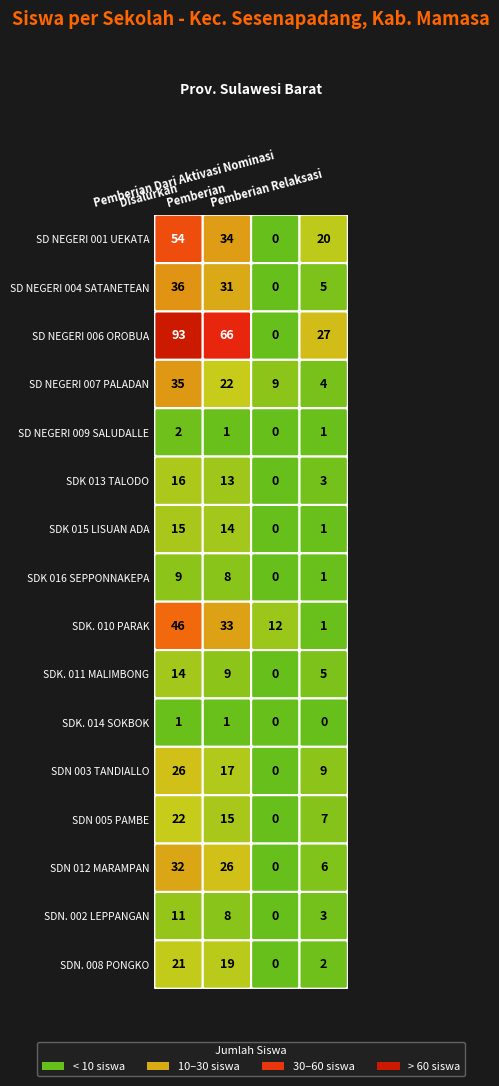

Count the number of data series in this chart.

16